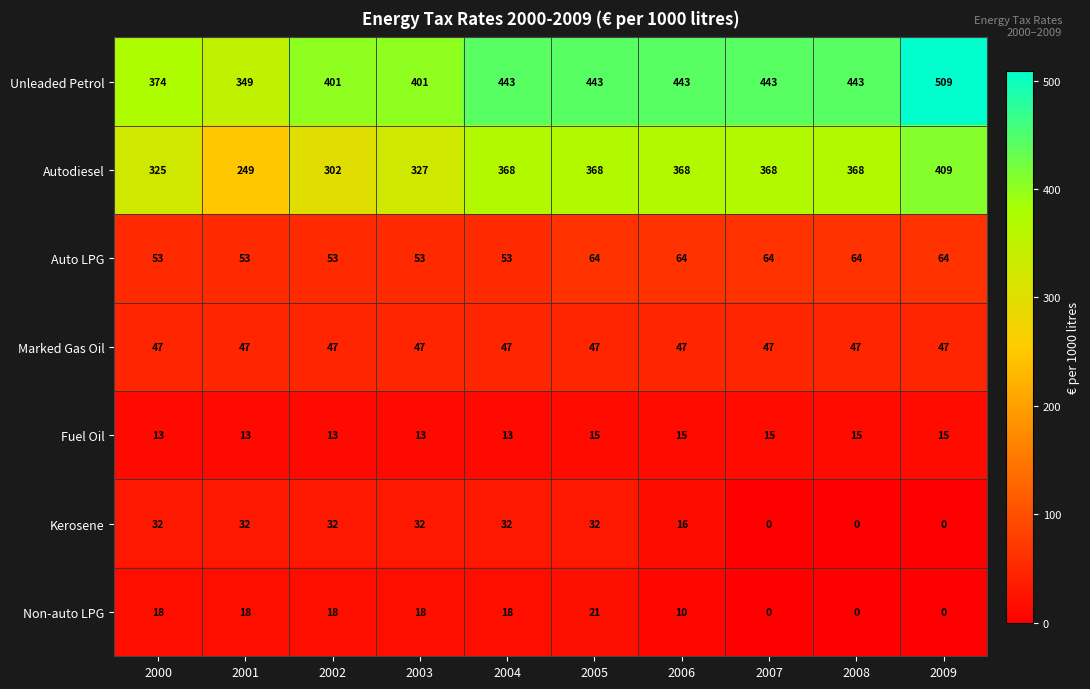

Read the Auto LPG value at 2004.

53